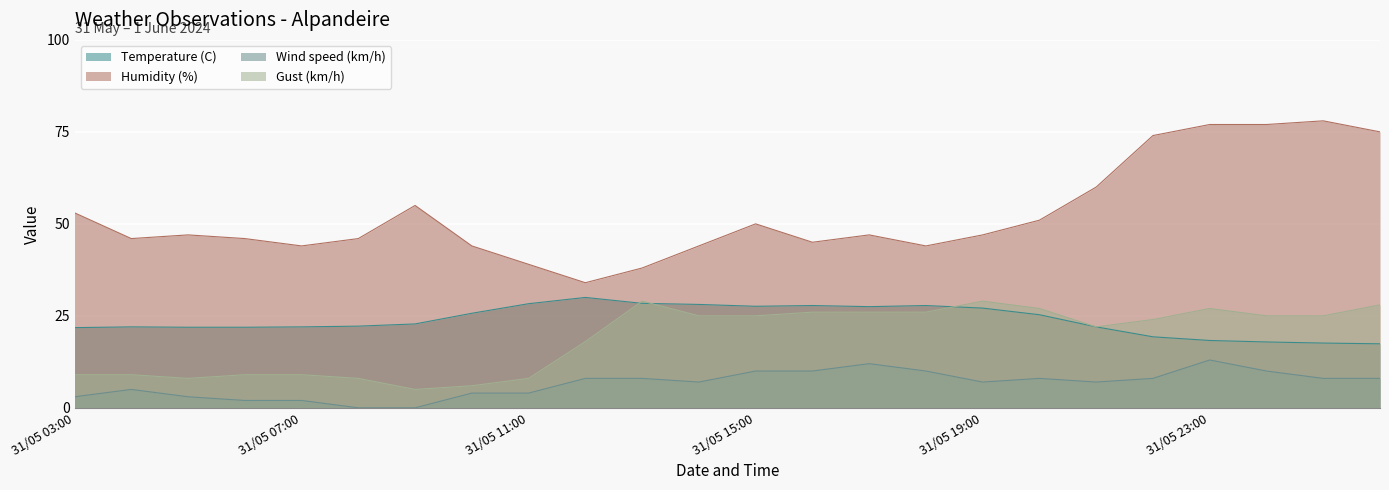

What is the label of the 19th point from the left?

31/05 21:00